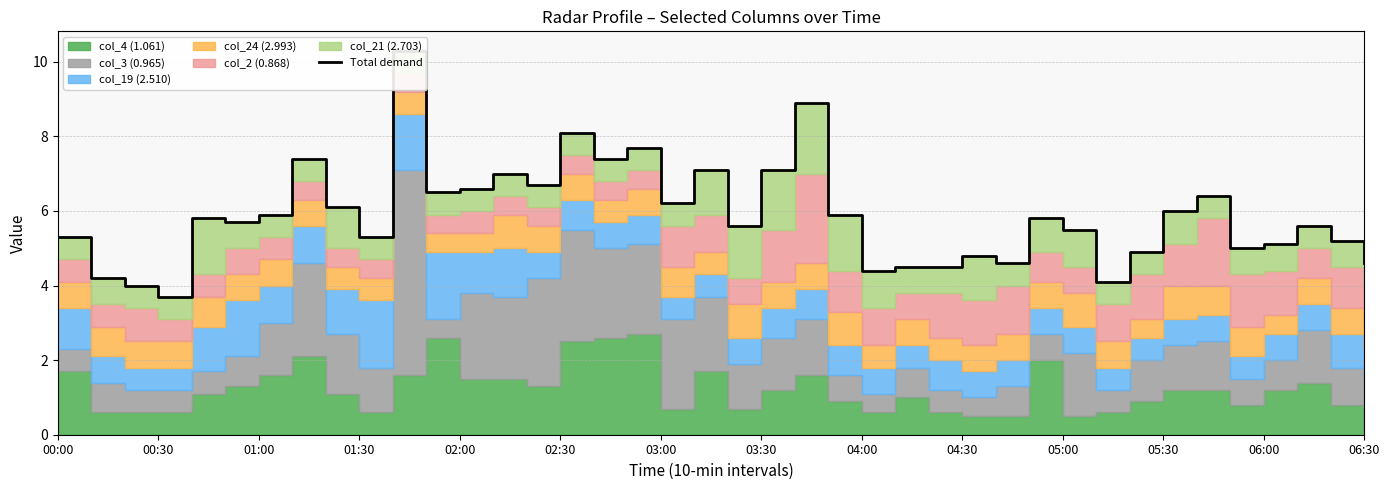

How many lines are shown in the chart?

1